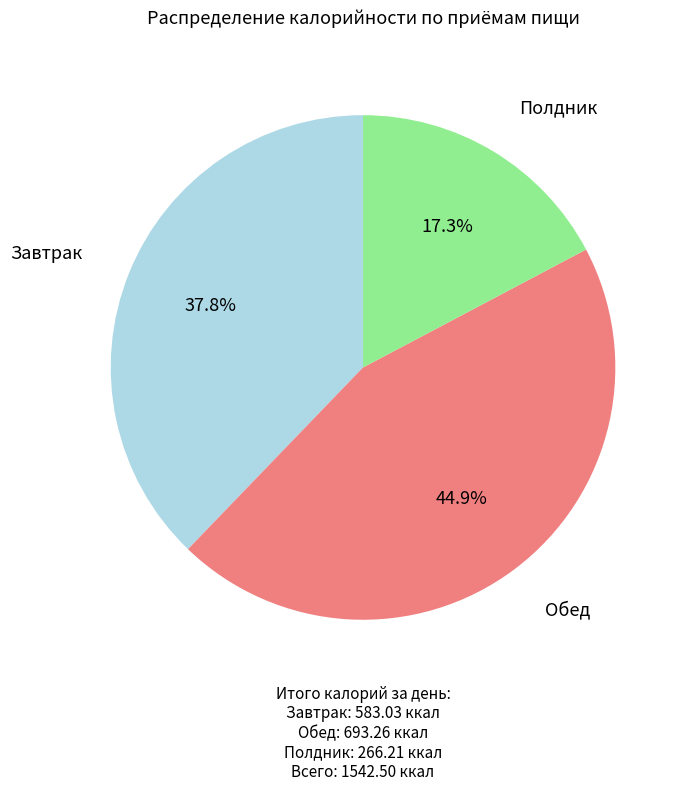

Is there a majority slice in this chart?

No